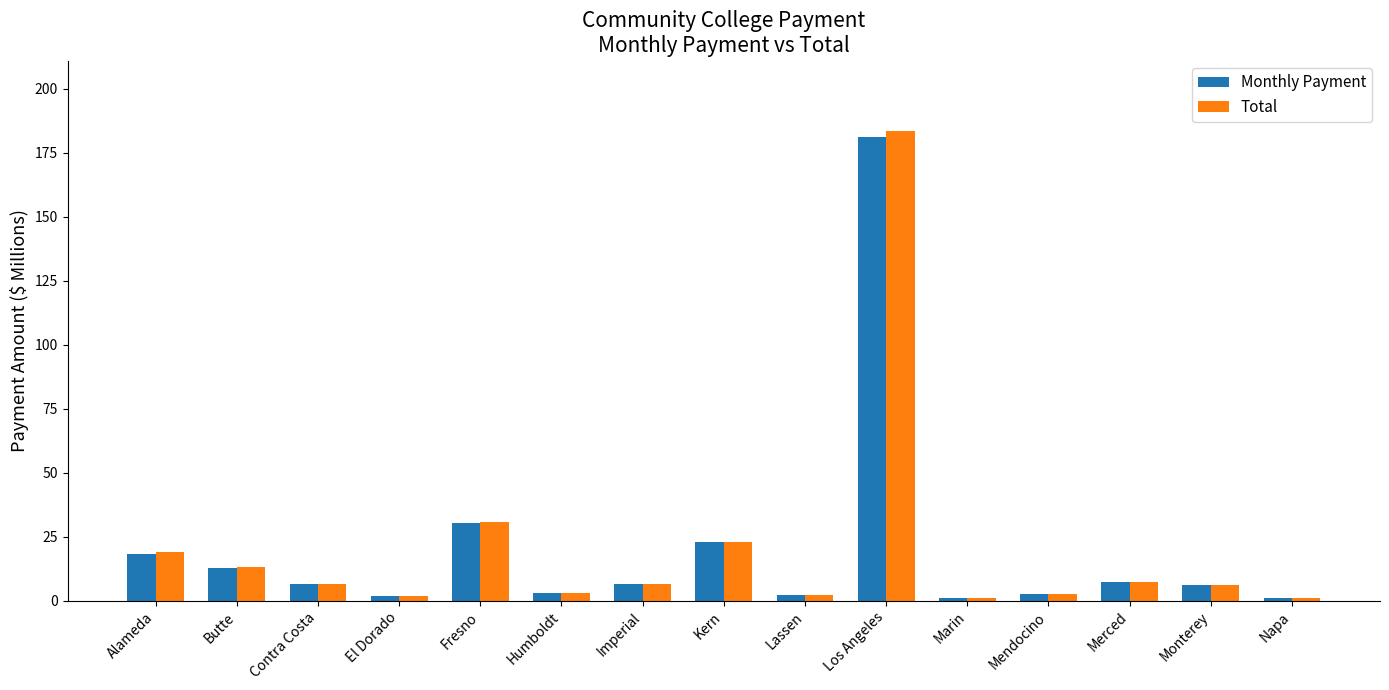

What is the label of the 5th bar from the left?

Fresno